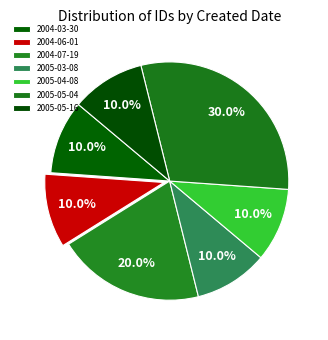

Does any single category account for the majority?

No